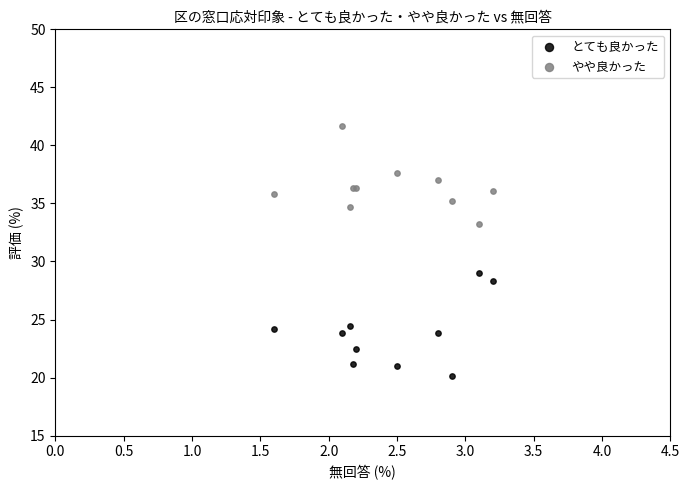

Which series contains the highest Y value?

やや良かった